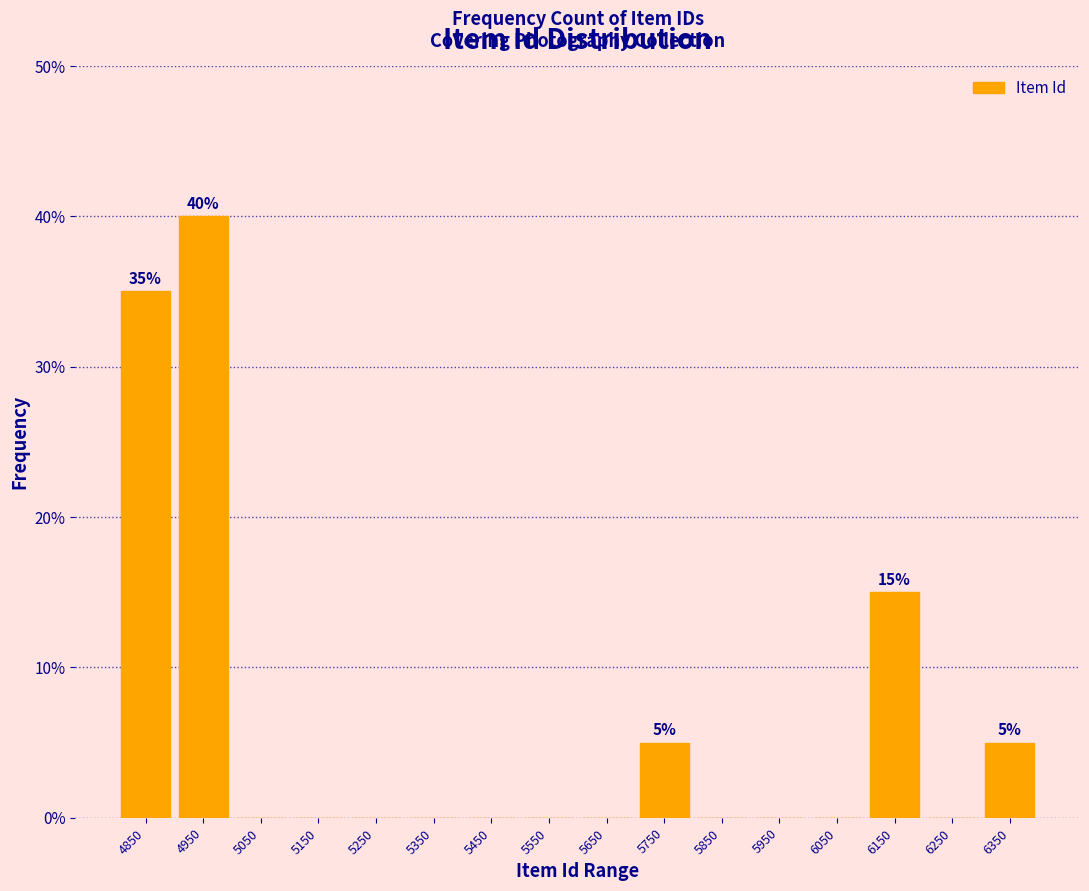

Which range on the x-axis has the tallest bar?

4900 to 5000